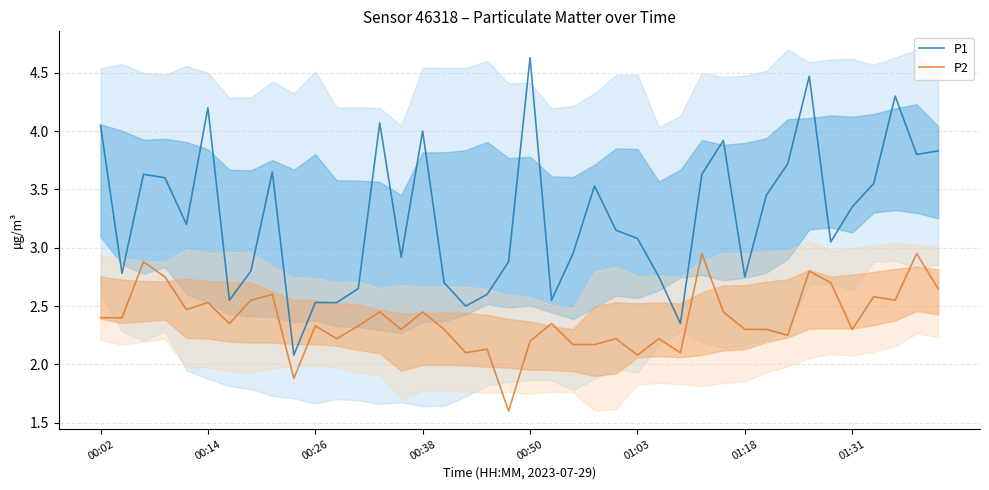

How many interior local peaks does the P1 series have?

10